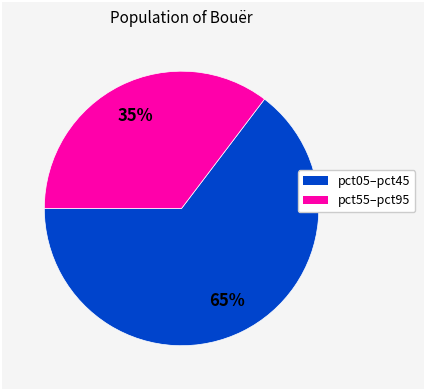

Is there any slice that represents more than half of the pie?

Yes